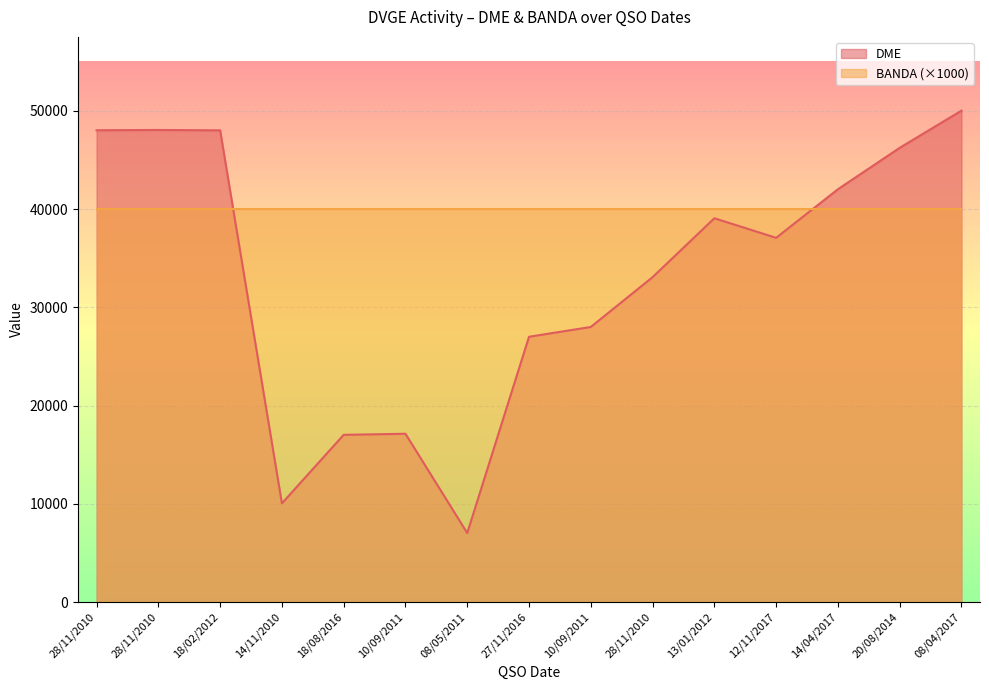

What is the label of the 3rd point from the right?

14/04/2017